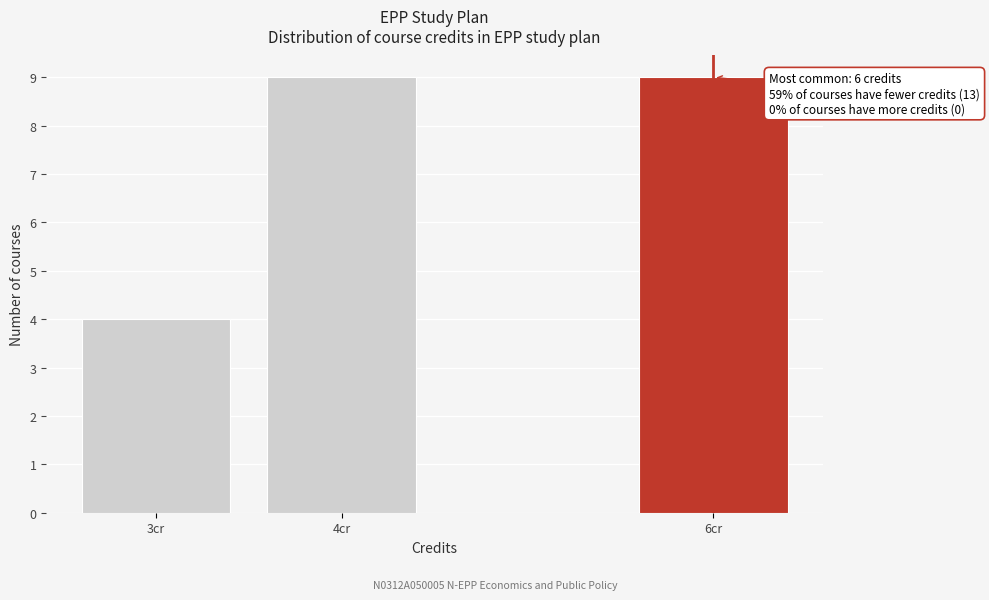

Reading left to right, what are all the values shown in this chart?

3cr=4	4cr=9	6cr=9